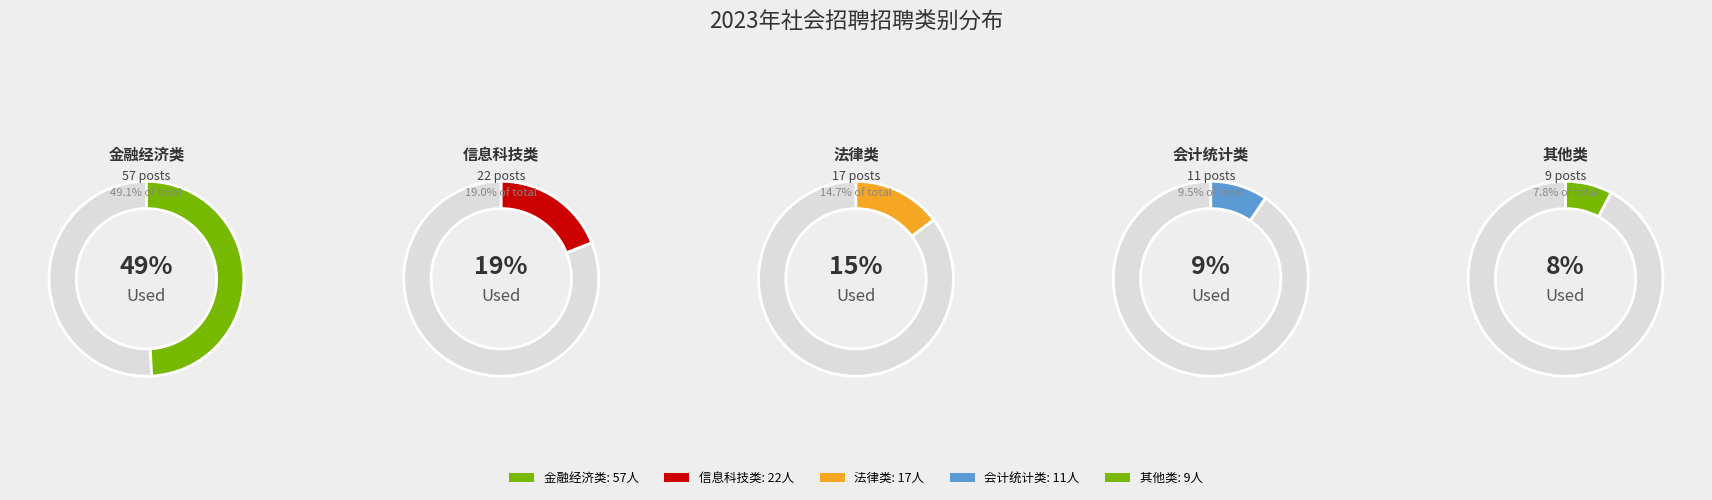

Is it true that 会计统计类 is 20% of the pie?

False